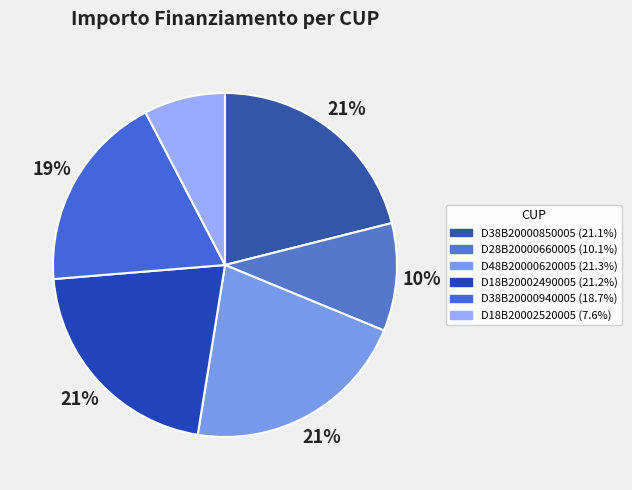

The D38B20000850005 slice represents 21% of the pie. True or false?

True